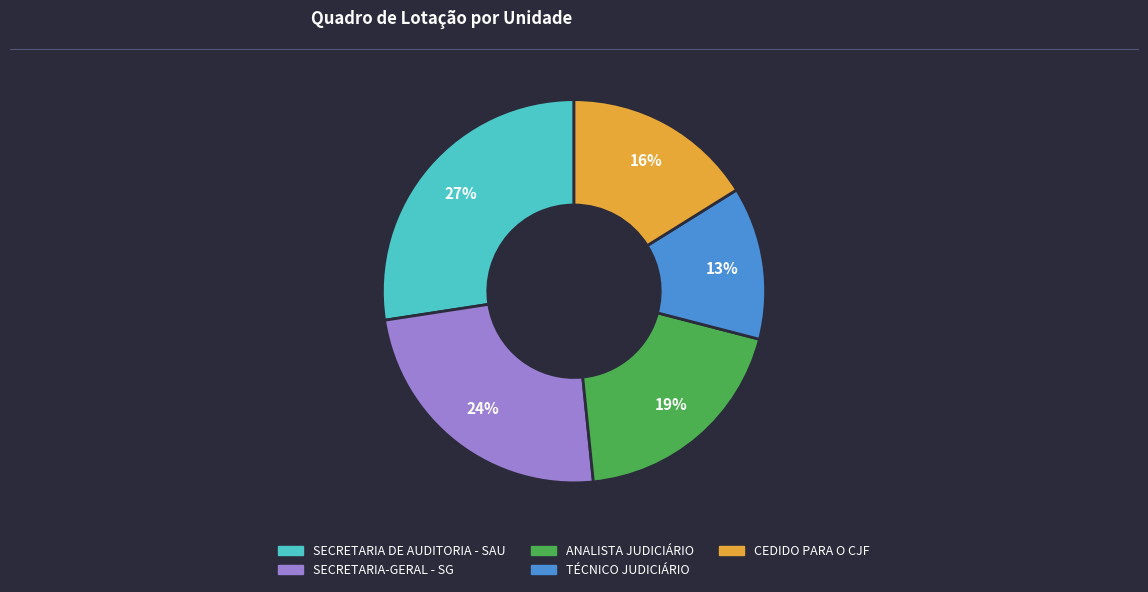

To the nearest percent, what portion does ANALISTA JUDICIÁRIO represent?

19%